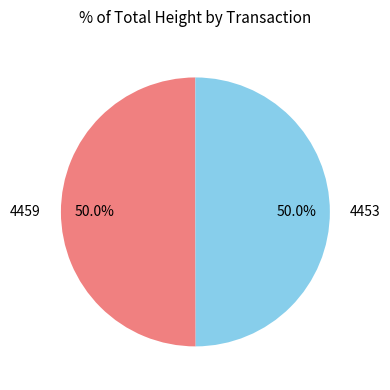

Is it true that 4453 is 65% of the pie?

False